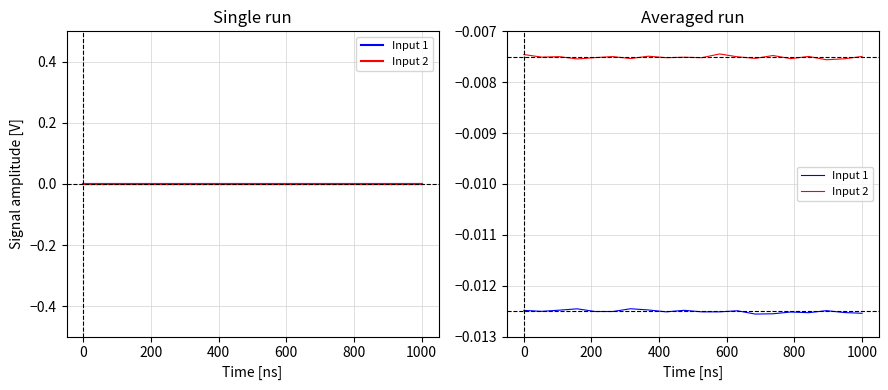

Between 0 and 400, which is larger?

400